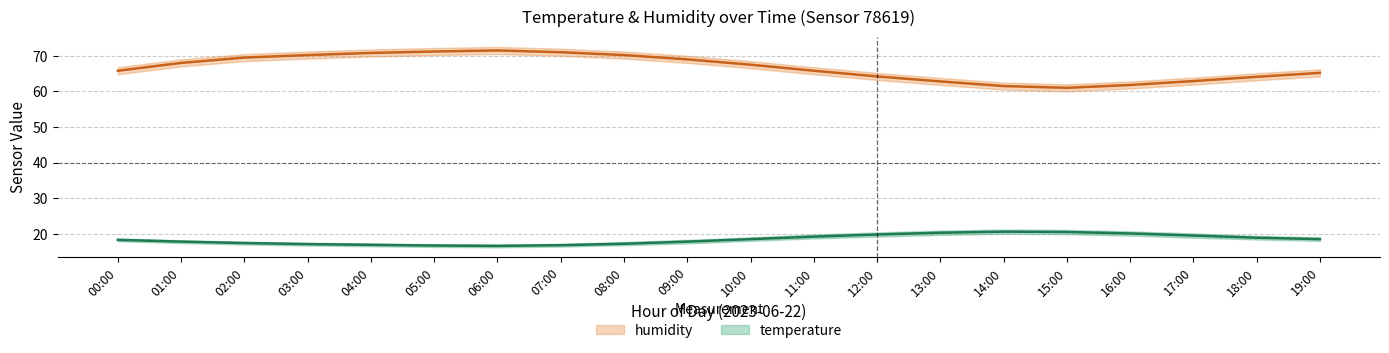

How many interior local peaks does the humidity series have?

1